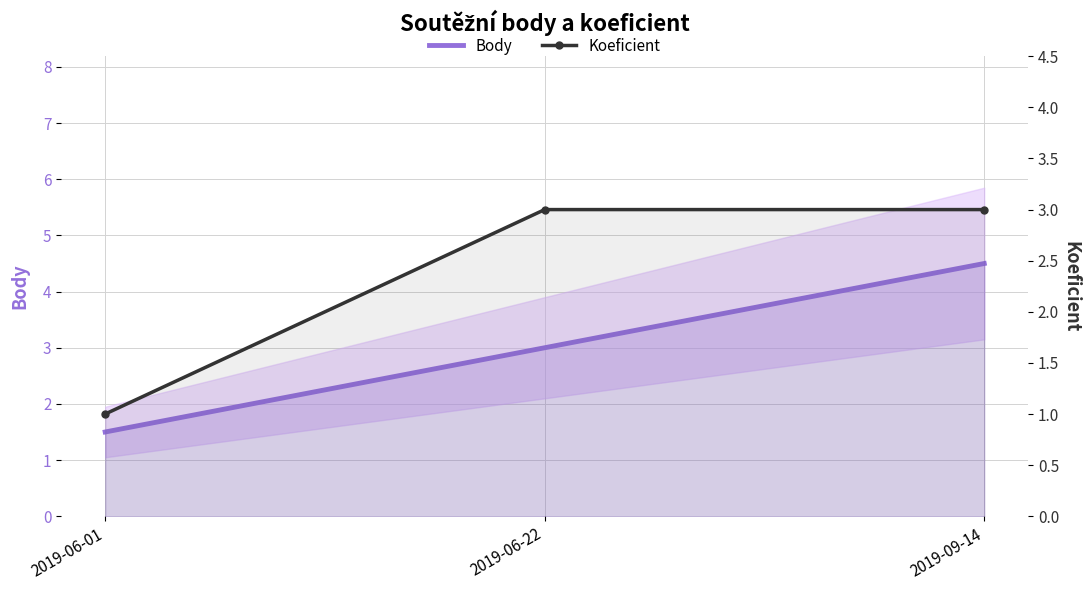

What is the difference between the maximum and minimum values in the Body series?

3.0